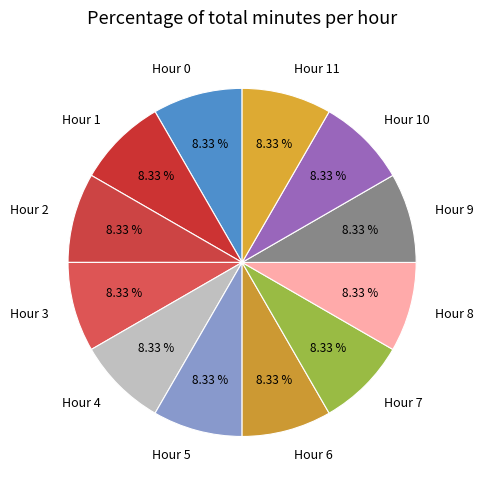

To the nearest percent, what is the combined percentage of Hour 1 and Hour 6?

17%